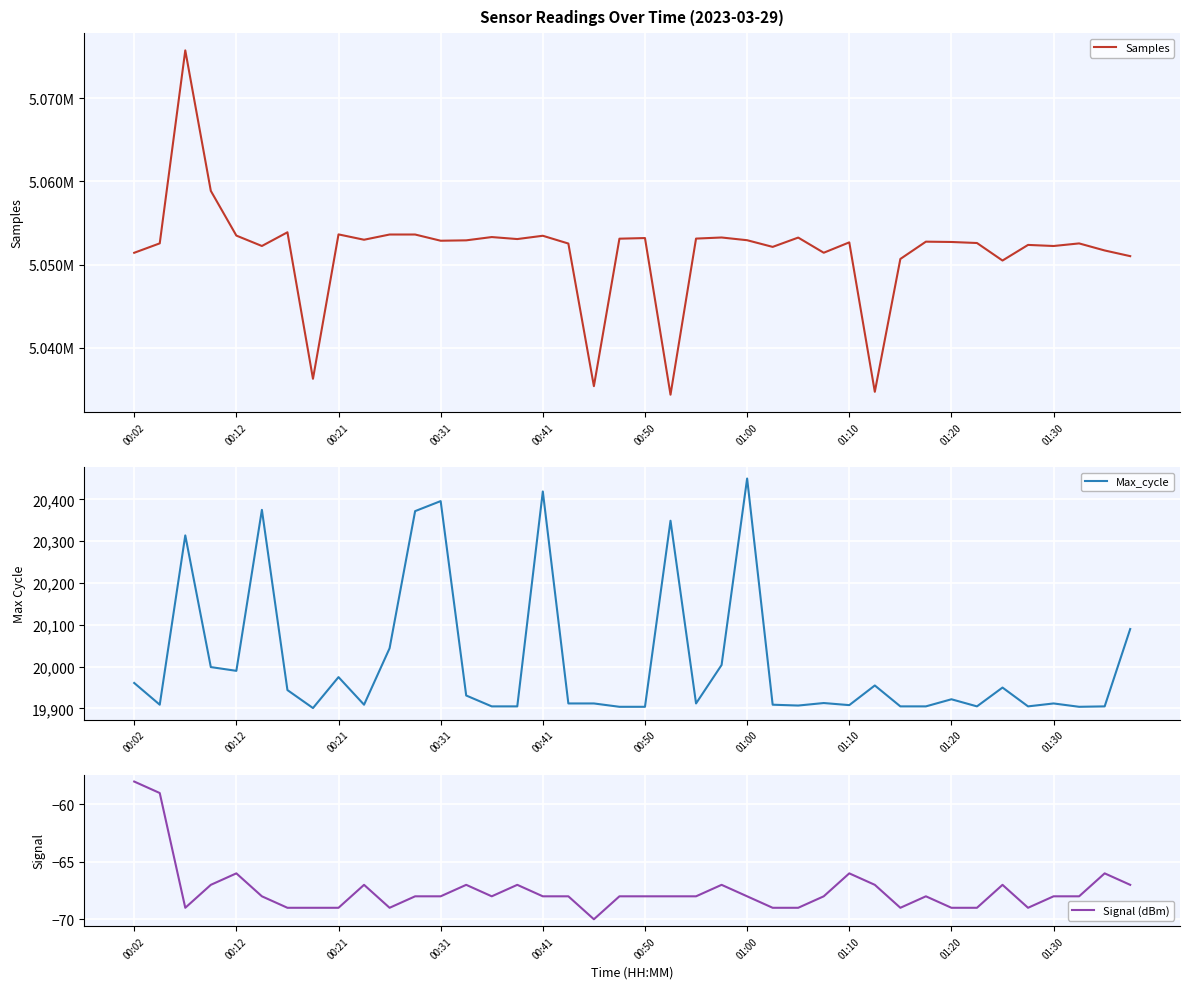

What is the sum of the Signal (dBm) values at 30 and 34?

-136